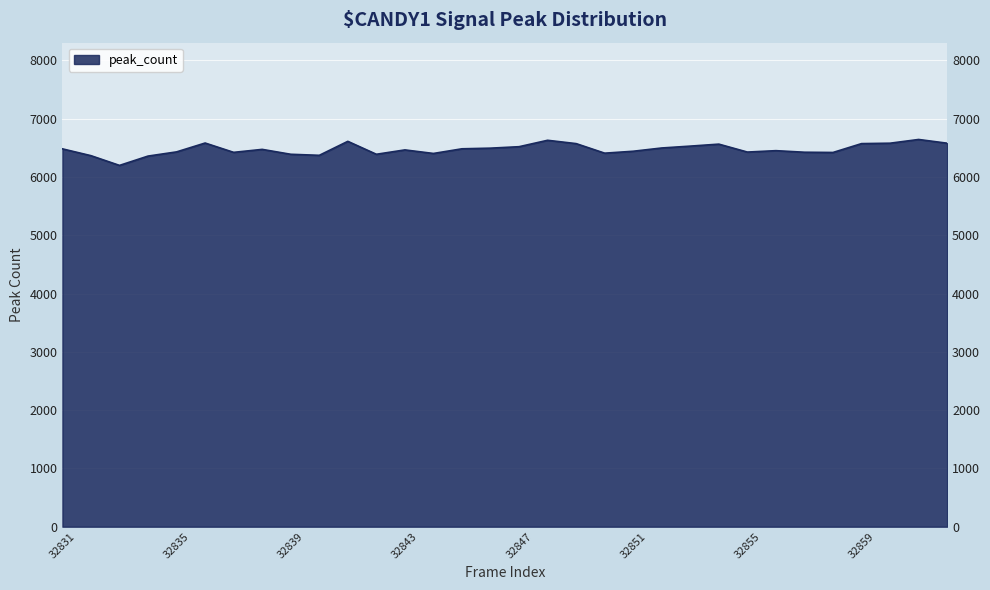

List the labels in order of value, largest first.

32861, 32848, 32841, 32836, 32860, 32862, 32849, 32859, 32854, 32853, 32847, 32852, 32846, 32845, 32831, 32838, 32843, 32856, 32851, 32835, 32855, 32857, 32837, 32858, 32850, 32844, 32839, 32842, 32840, 32832, 32834, 32833